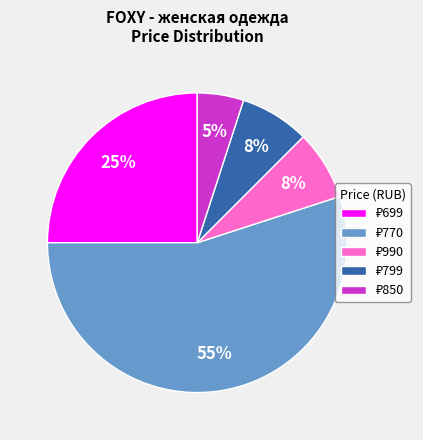

To the nearest percent, what is the average slice percentage?

20%